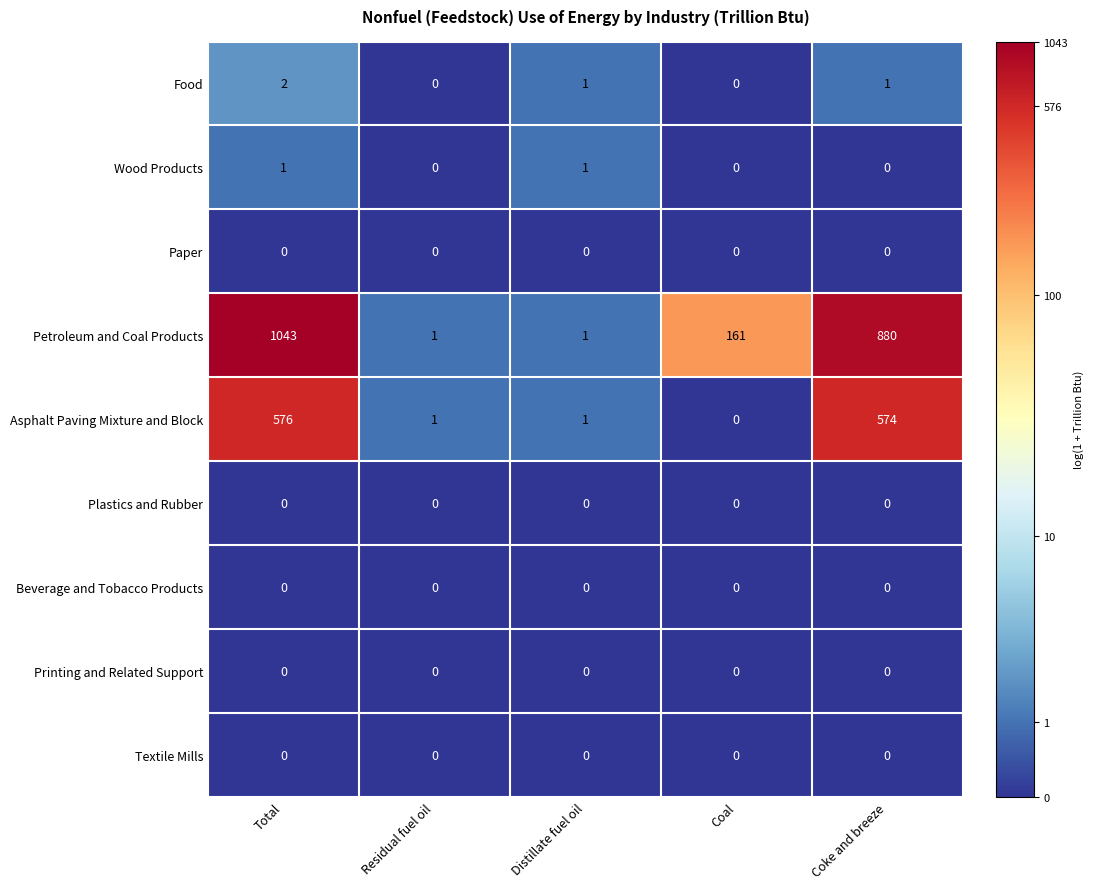

What is the total value across all series at Distillate fuel oil?

4